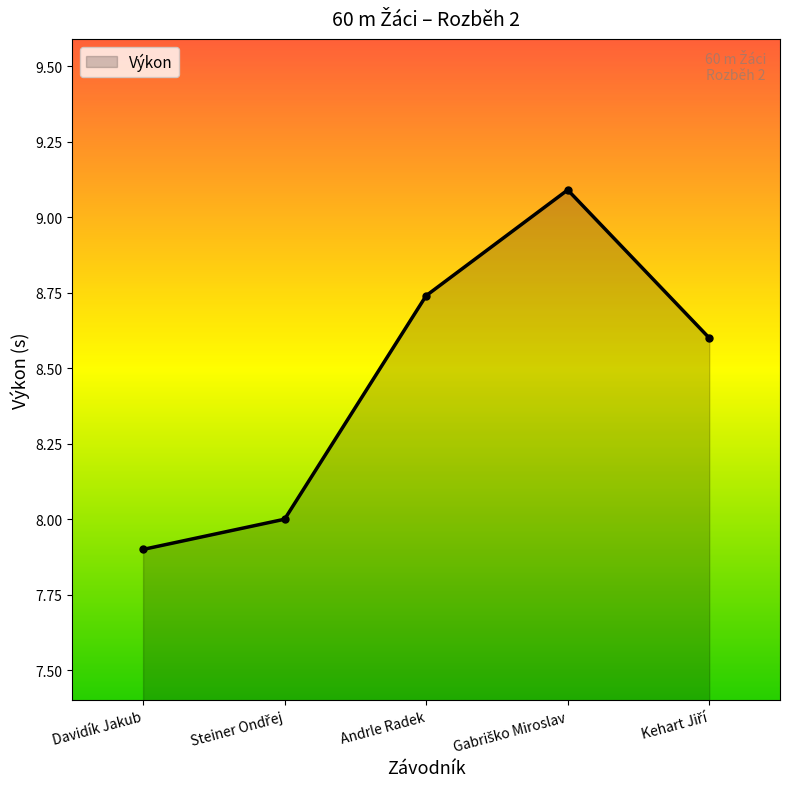

The chart shows a value of 4.3 at Davidík Jakub. True or false?

False